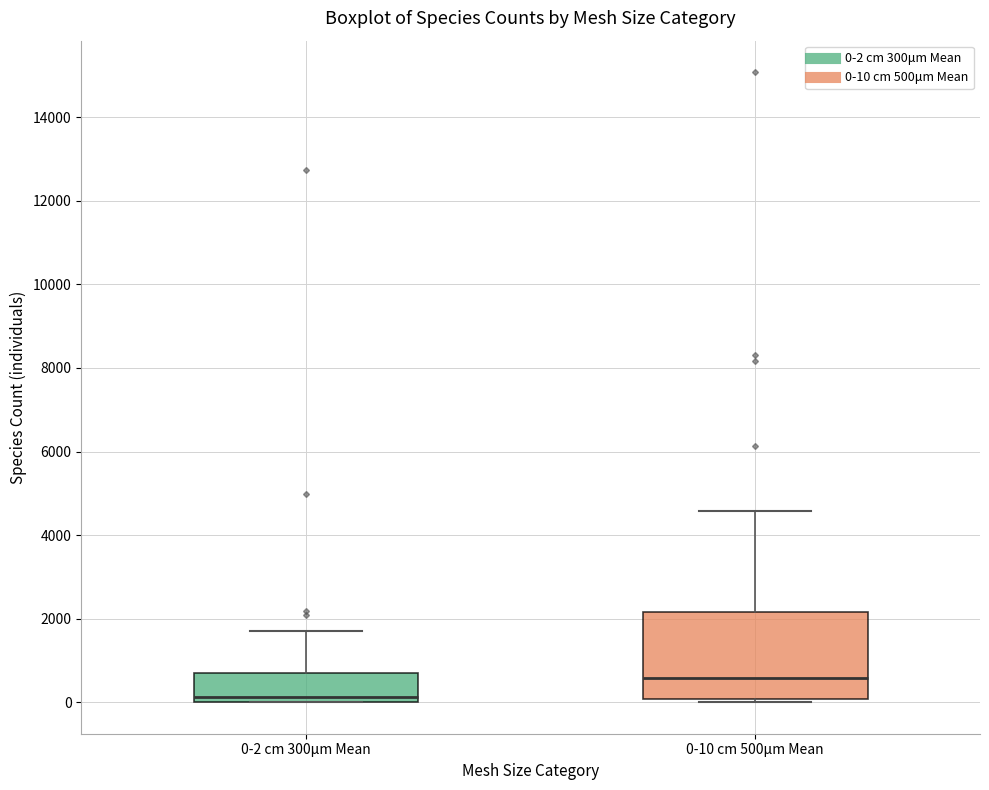

Reading left to right, read every box against the y-axis: the position of its median line, the range the box covers, and the ends of its whiskers. The values are not printed on the chart, so give them approximately, as read against the axis.

0-2 cm 300μm Mean: median 200, box 0 to 800, whiskers 0 to 1800
0-10 cm 500μm Mean: median 600, box 0 to 2200, whiskers 0 (just below the box's lower edge) to 4600